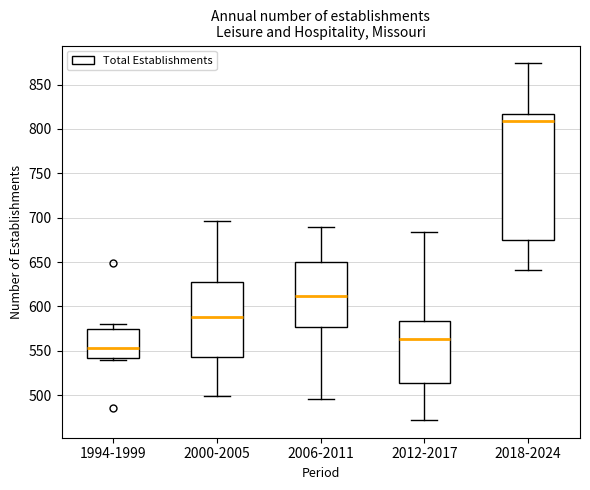

Where does the median line of the box for 1994-1999 sit on the y-axis? The values are not printed on the chart, so give them approximately, as read against the axis.

555